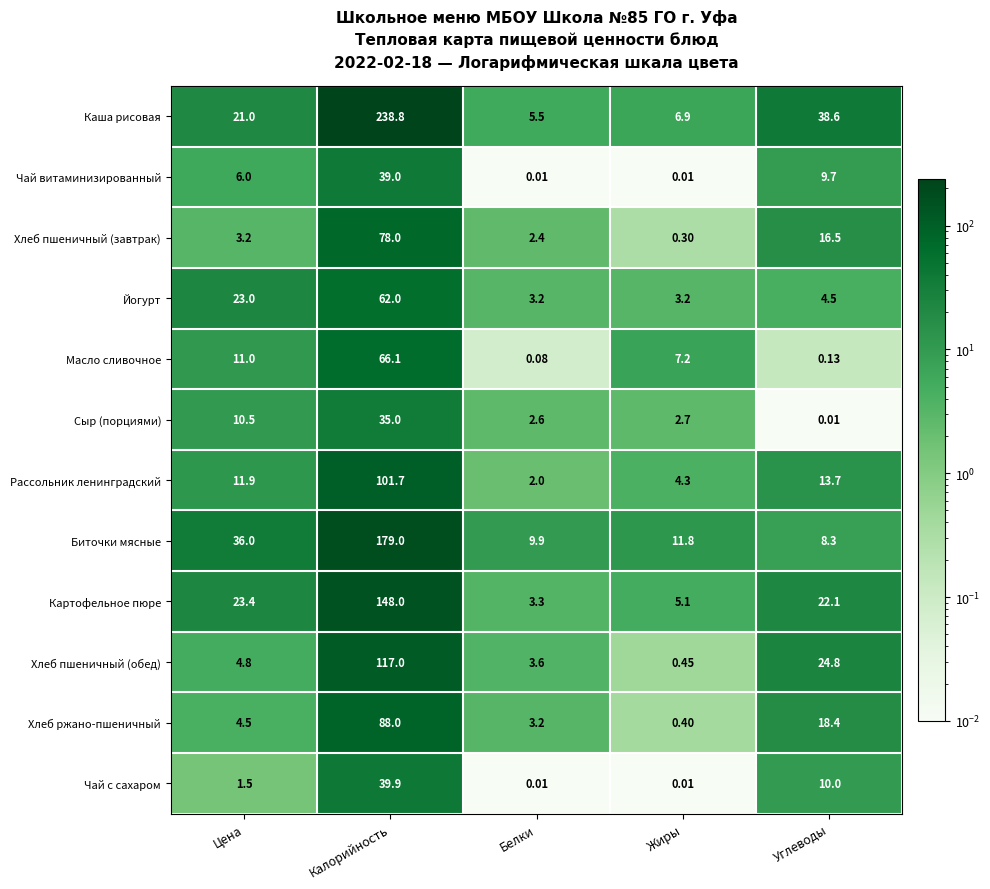

How many data points does each series have?

5